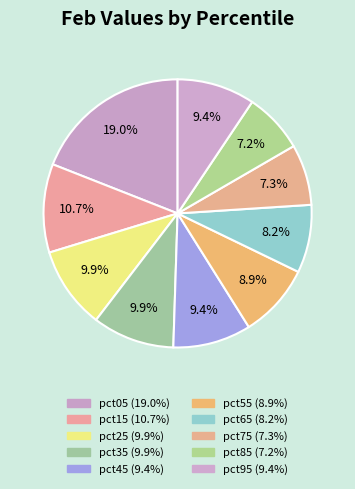

Does pct95 represent more than half of the total?

No